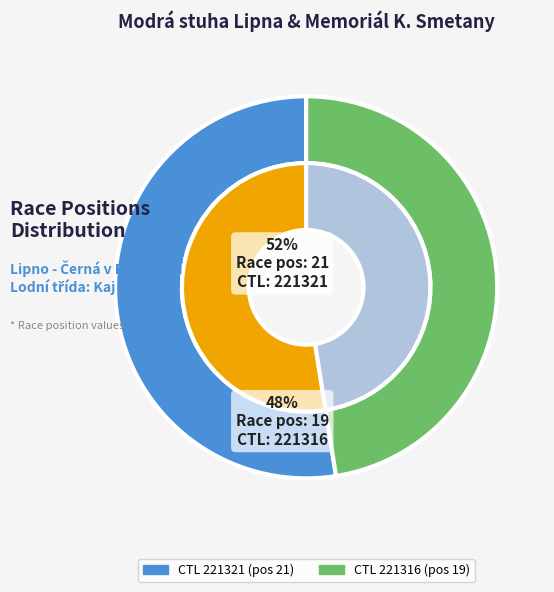

To the nearest percent, what is the average slice percentage?

50%